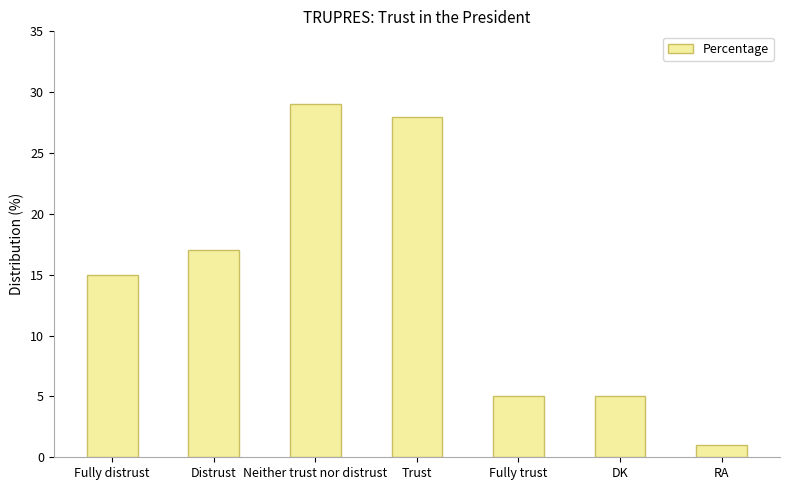

What is the difference between the maximum and minimum values?

28